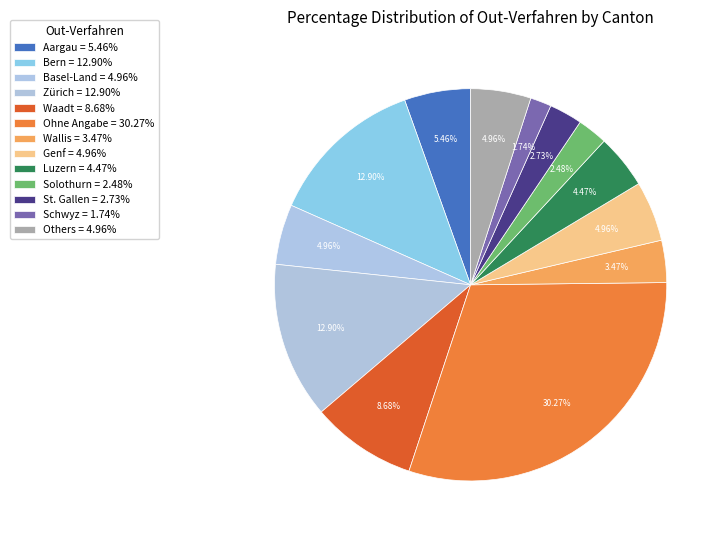

Count the number of slices in the pie.

13